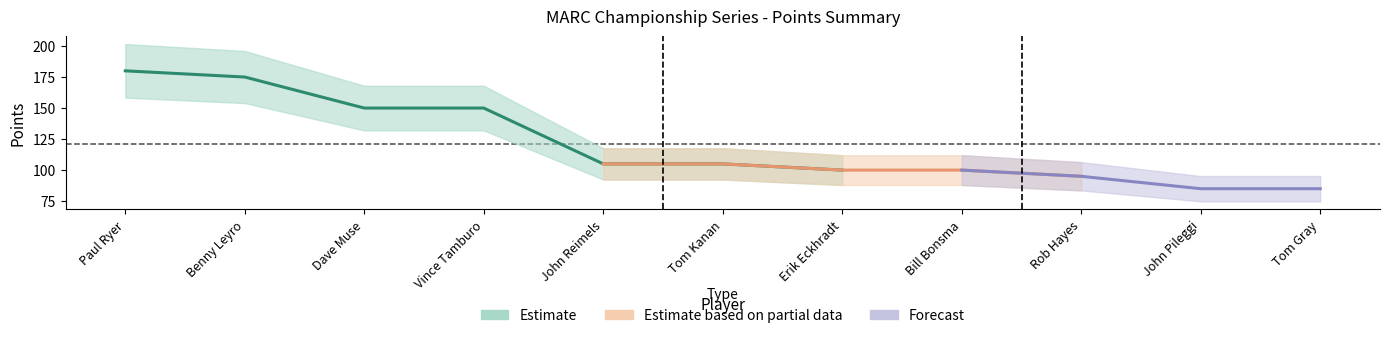

What is the label of the 5th point from the left?

John Reimels